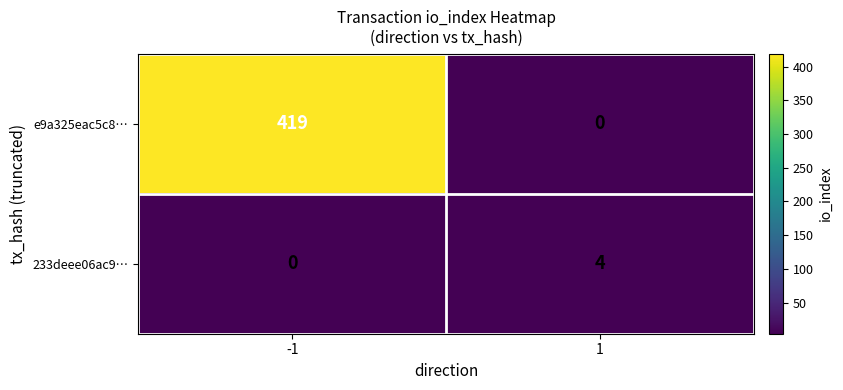

What is the spread (max minus min) of values at 1?

4